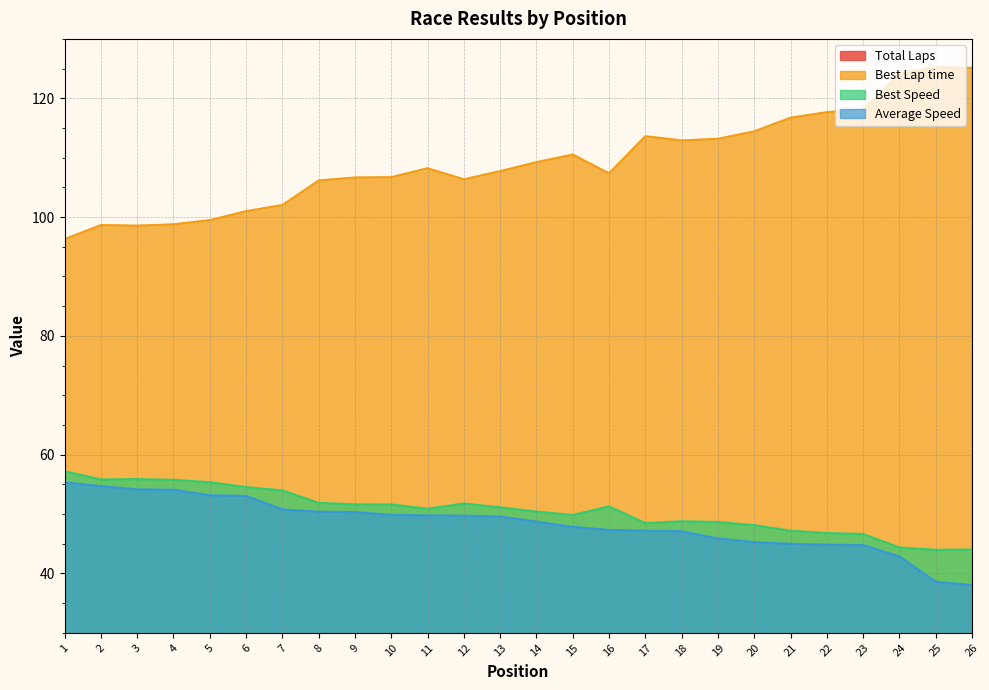

What is the minimum value shown in the chart?

9.0